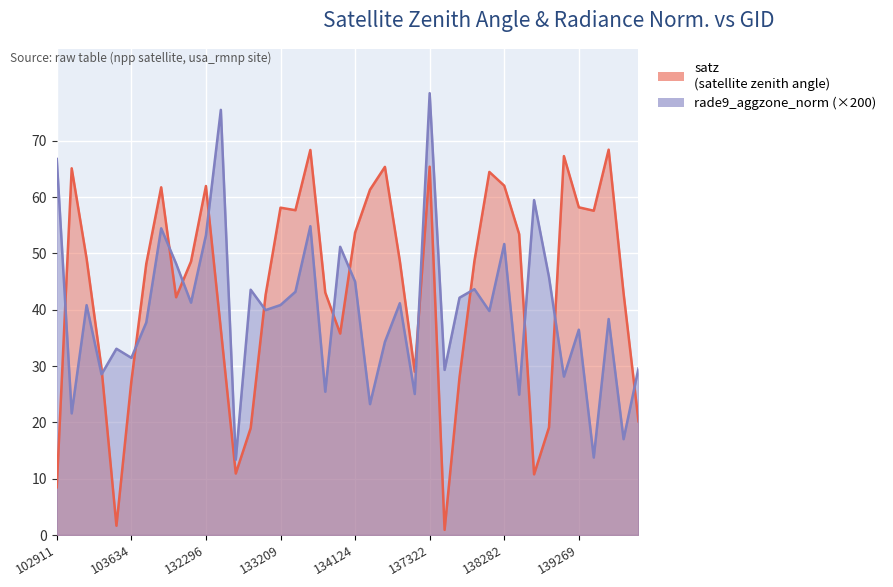

Rank the categories by satz value from lowest to highest.

137715, 103515, 102911, 138688, 132669, 132847, 138881, 139672, 103634, 137903, 134505, 103396, 133946, 132488, 104346, 133027, 139475, 133404, 103752, 132123, 138092, 134322, 103278, 138296, 134124, 139283, 133223, 133209, 139269, 134138, 103868, 132296, 138282, 138105, 103270, 134308, 137322, 139094, 133392, 139462